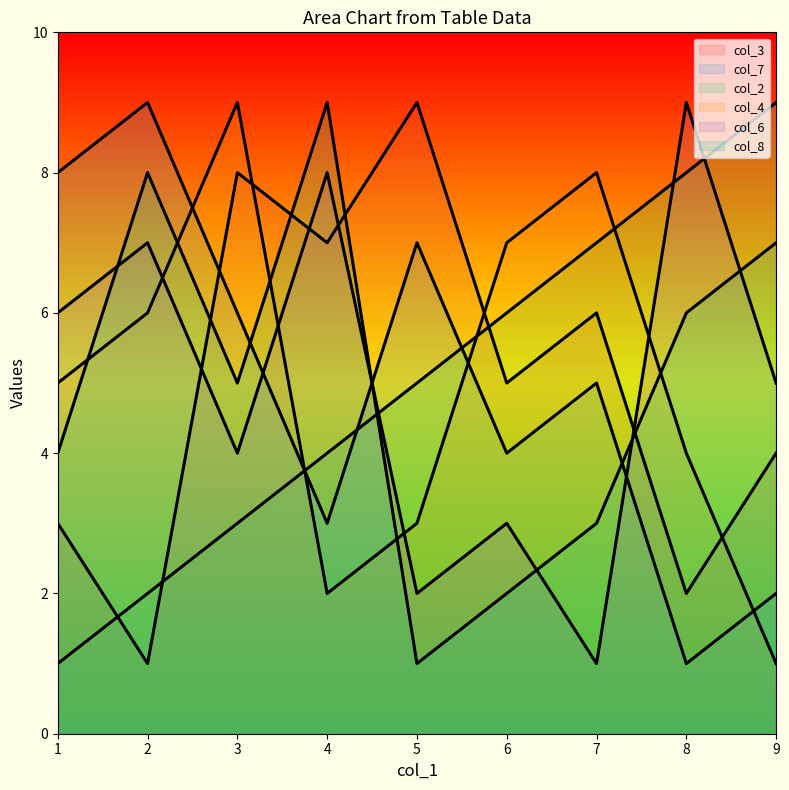

At which category is the sum across all series the highest?

7